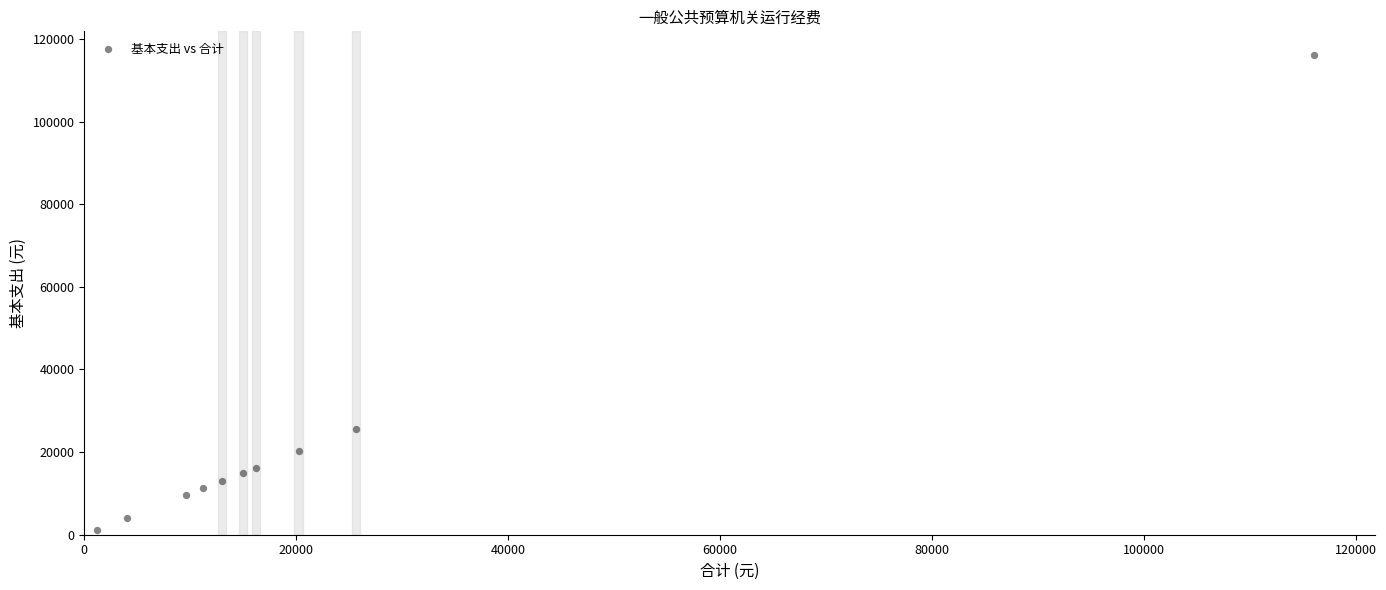

What Y value in the scatter plot is closest to 58644?

25661.2